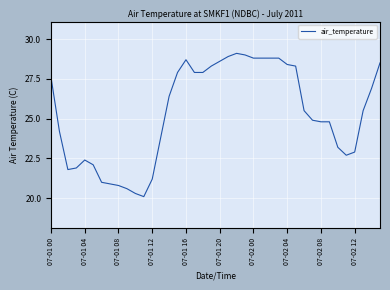

What is the maximum value shown in the chart?

29.1